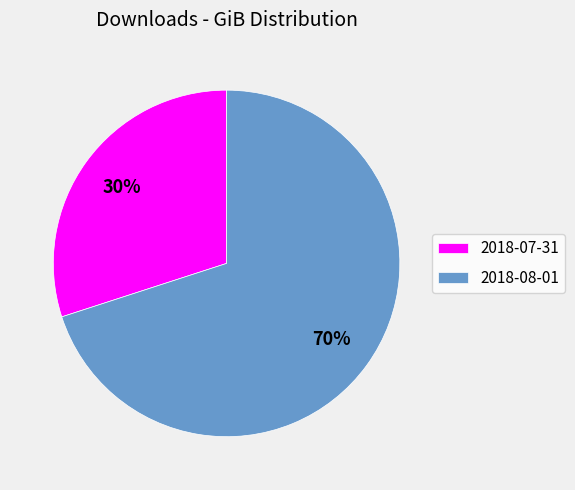

What is the ratio of the value at 2018-08-01 to the value at 2018-07-31?

2.3